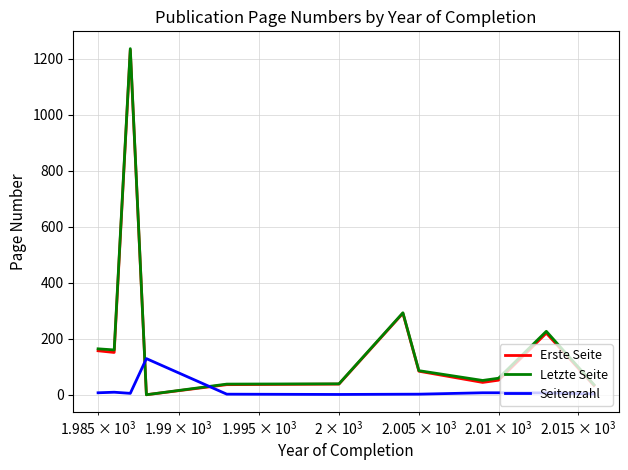

Which series has the largest range (max minus min)?

Letzte Seite